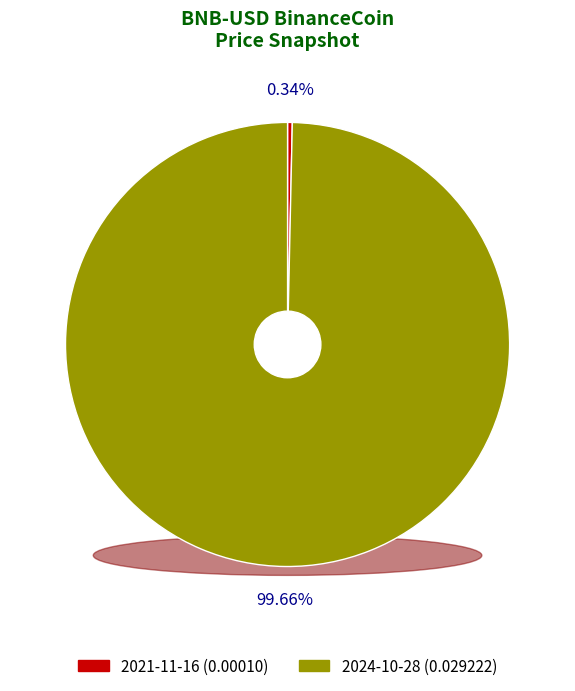

Is there any slice that represents more than half of the pie?

Yes